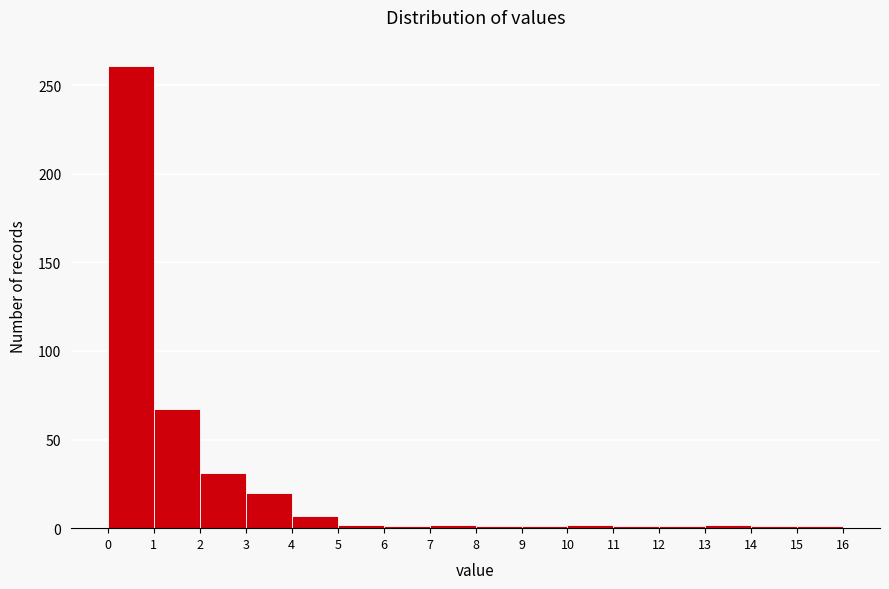

Over which range of the x-axis is the bar tallest?

0 to 1